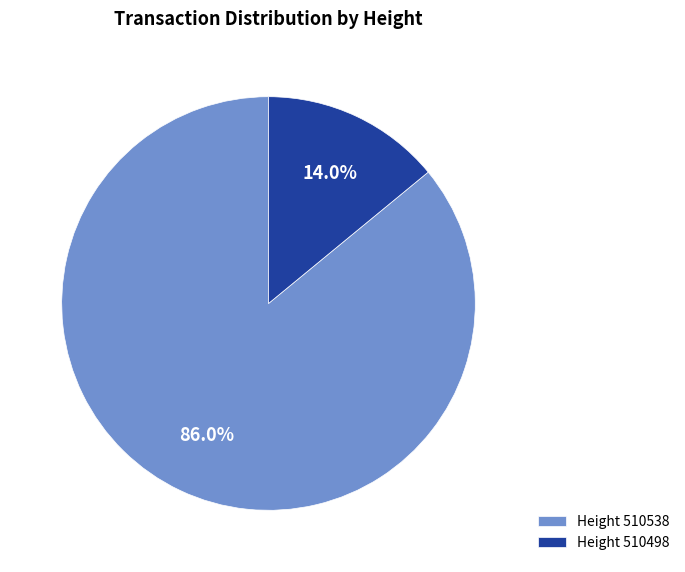

What is the majority slice?

Height 510538